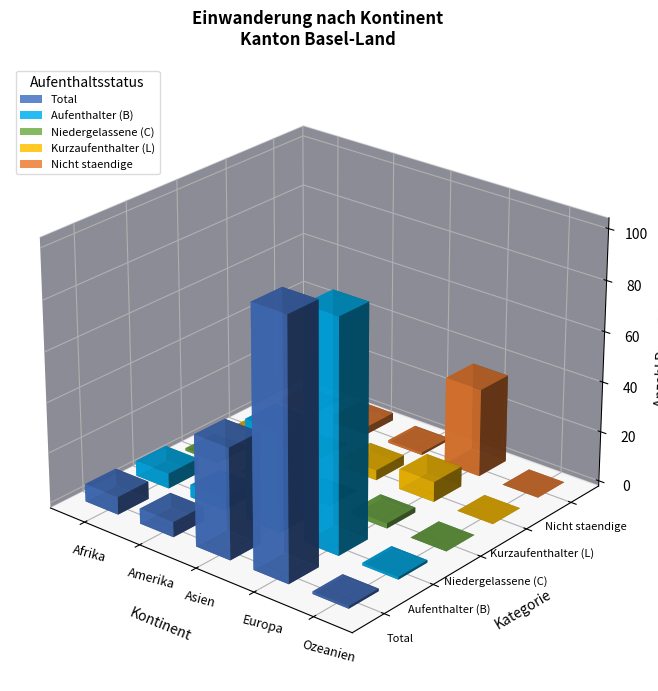

Reading left to right, transcribe all the data shown in this chart.

Total: 7	6	44	102	1
Aufenthalter (B): 6	5	40	92	1
Niedergelassene (C): 1	0	0	2	0
Kurzaufenthalter (L): 0	0	4	8	0
Nicht staendige: 1	3	1	35	0